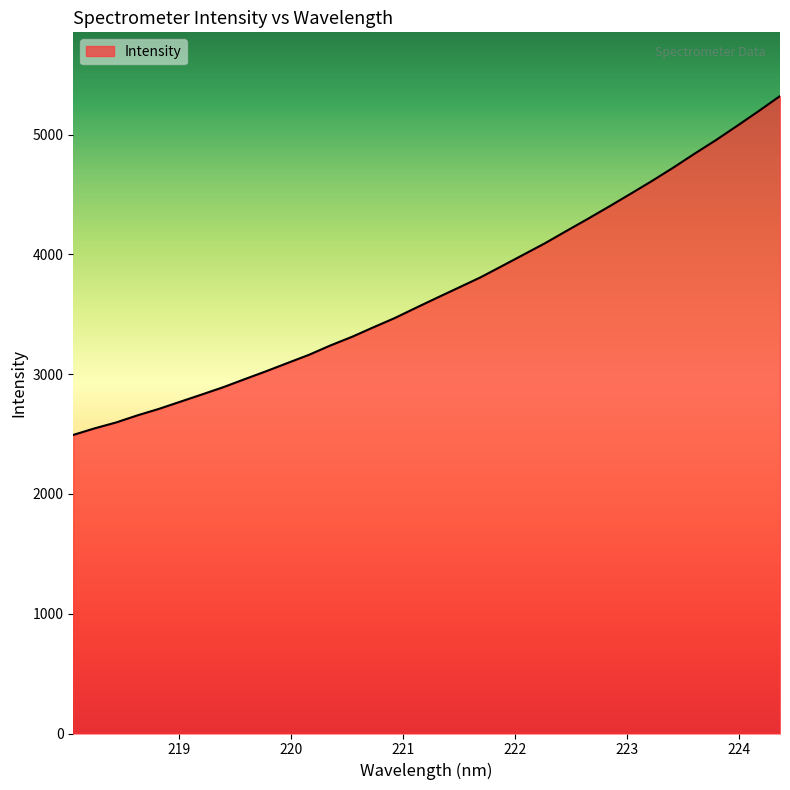

How many distinct data groups are displayed?

1